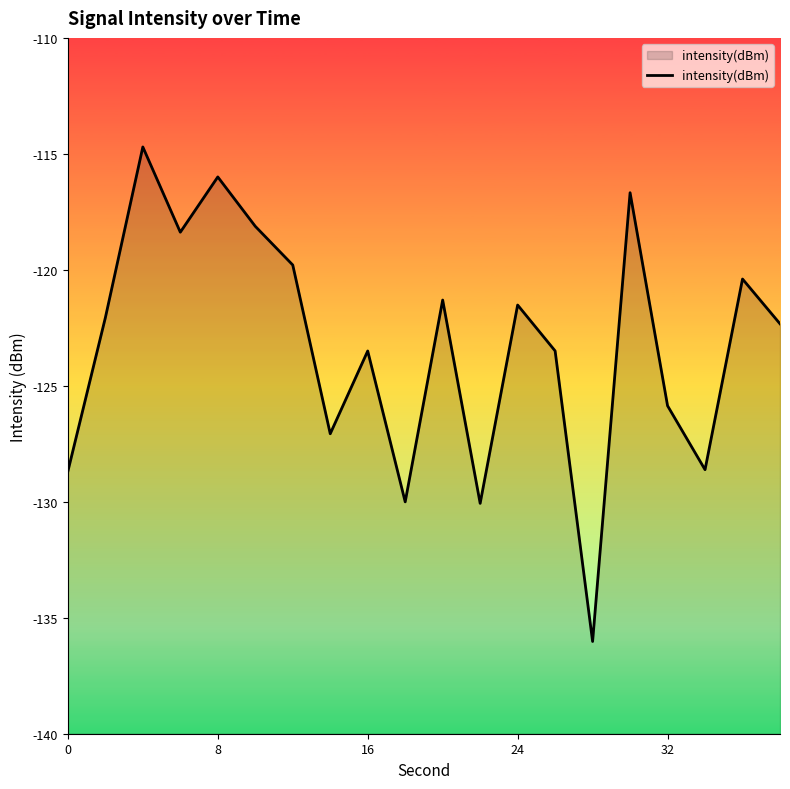

What is the average value?

-123.2